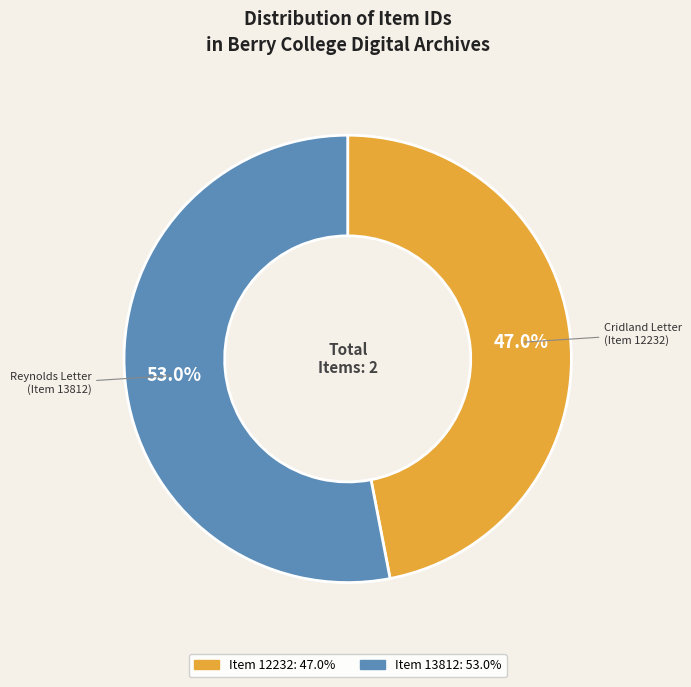

Does any single category account for the majority?

Yes